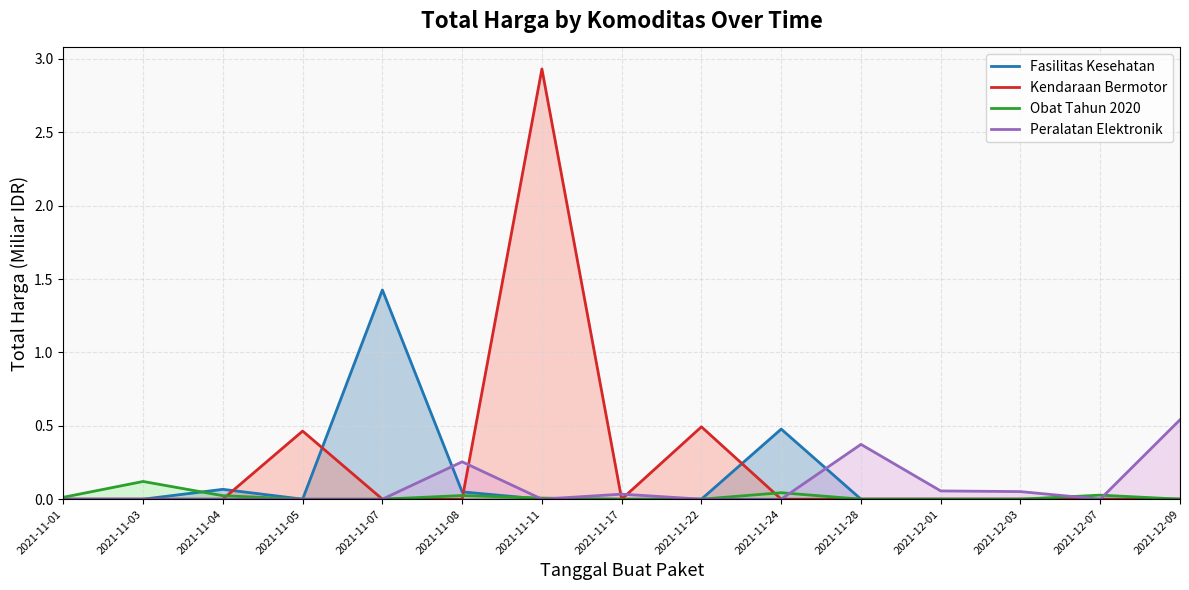

Which series changed the most between 2021-11-17 and 2021-11-24?

Fasilitas Kesehatan